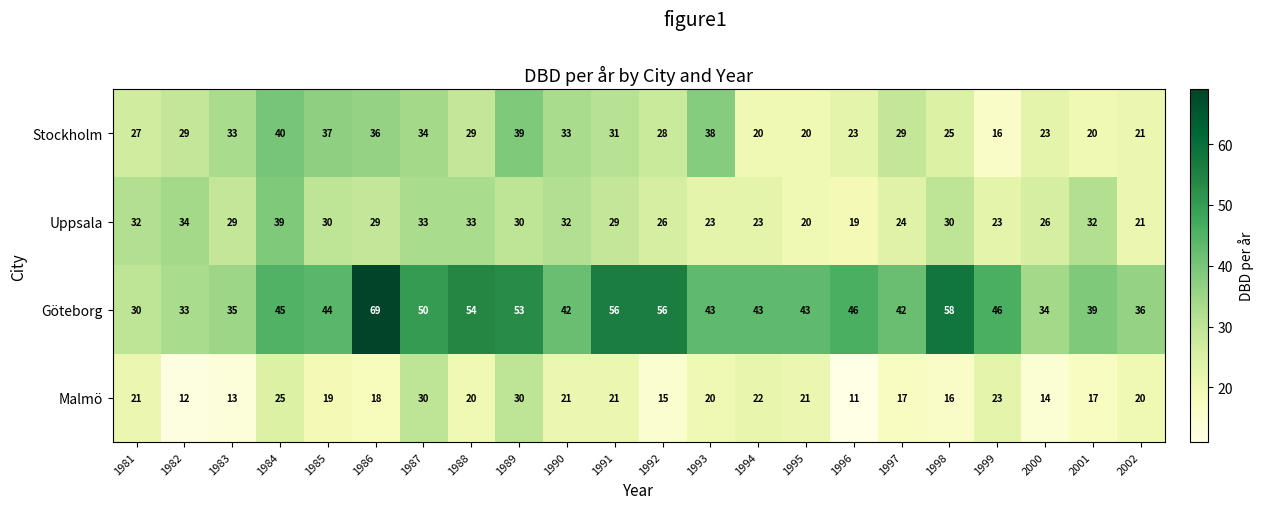

Is it true that Göteborg equals 88 at 1989?

False